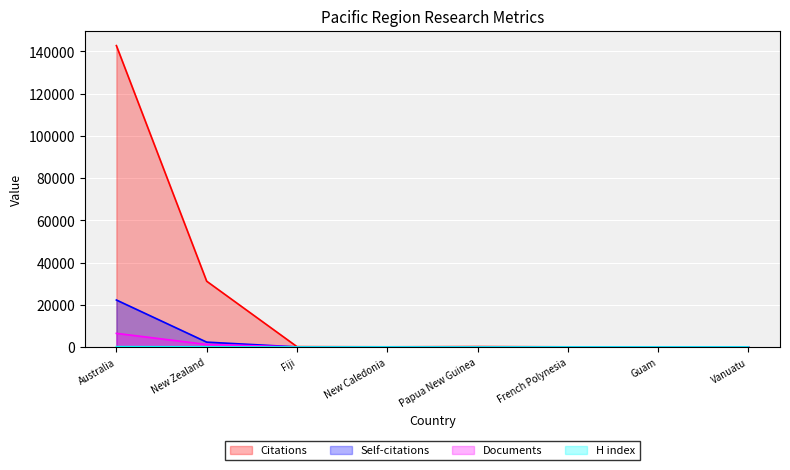

Which series has the largest total across all categories?

Citations